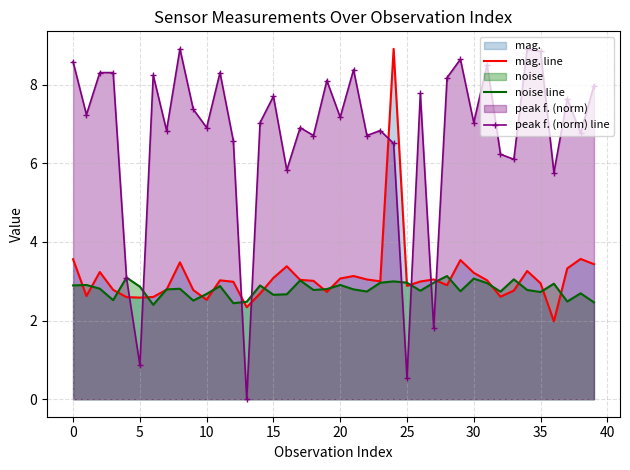

Which series has the largest range (max minus min)?

peak f. (norm) line